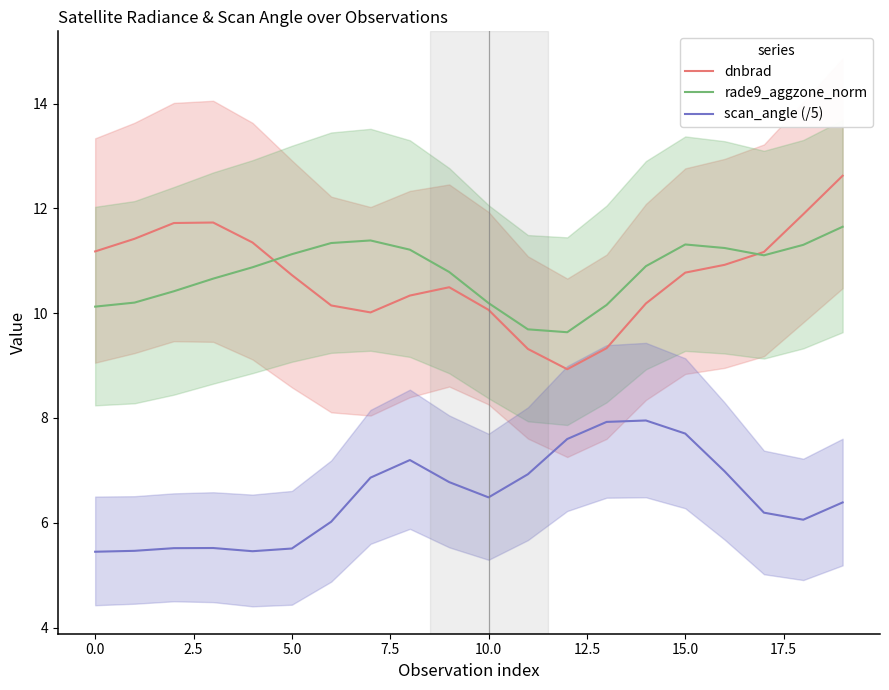

The value of rade9_aggzone_norm at 0.0 is 10.1. True or false?

True